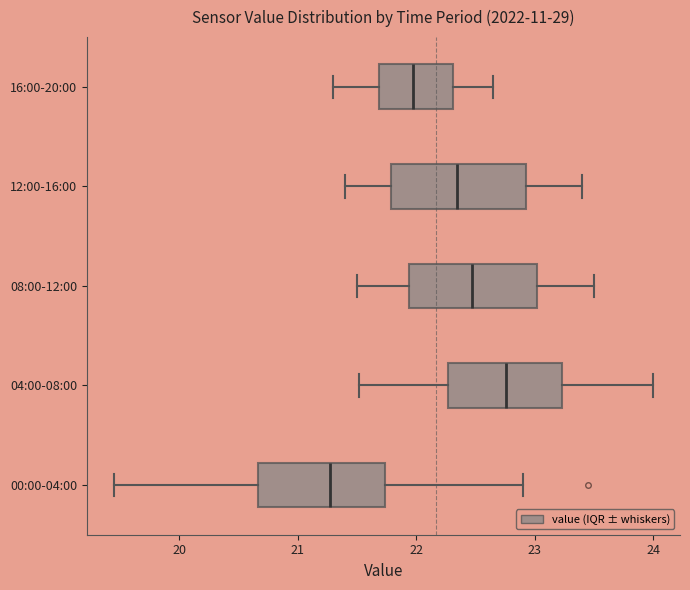

Reading bottom to top, transcribe this box plot: for each box, give where its median line is, the range the box spans, and where its two whiskers end, as read against the x-axis. The values are not printed on the chart, so give them approximately, as read against the axis.

00:00-04:00: median 21.3, box 20.7 to 21.7, whiskers 19.5 to 22.9
04:00-08:00: median 22.8, box 22.3 to 23.2, whiskers 21.5 to 24.0
08:00-12:00: median 22.5, box 21.9 to 23.0, whiskers 21.5 to 23.5
12:00-16:00: median 22.4, box 21.8 to 22.9, whiskers 21.4 to 23.4
16:00-20:00: median 22.0, box 21.7 to 22.3, whiskers 21.3 to 22.7